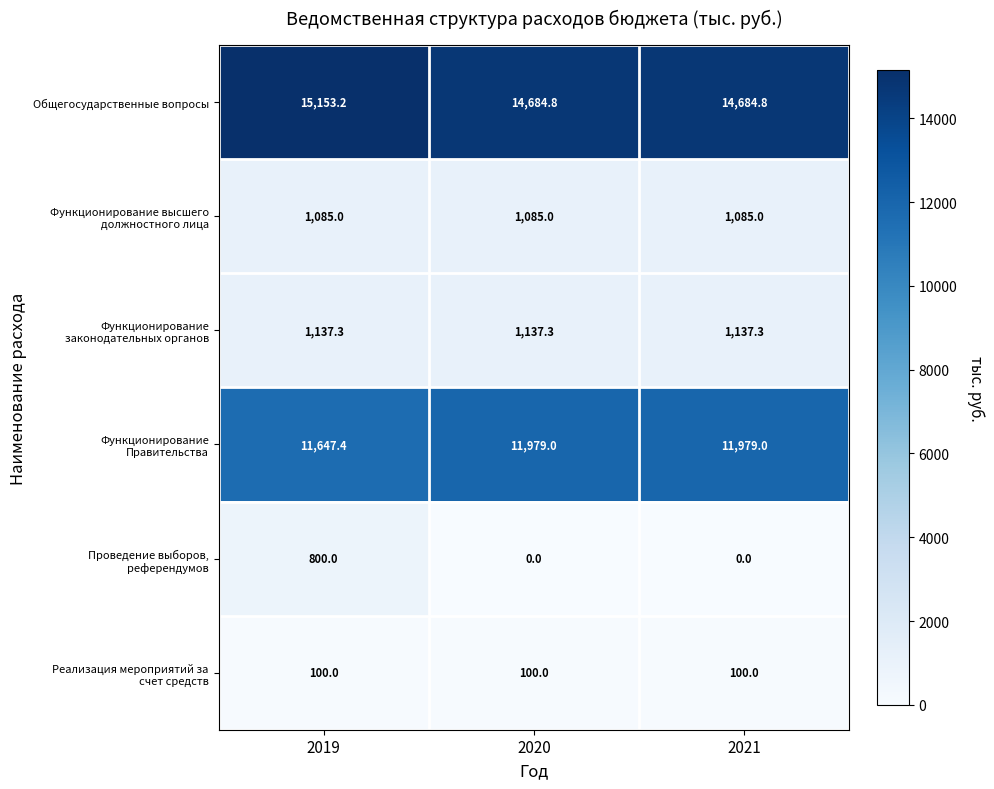

Which category has the highest value across all series?

2019